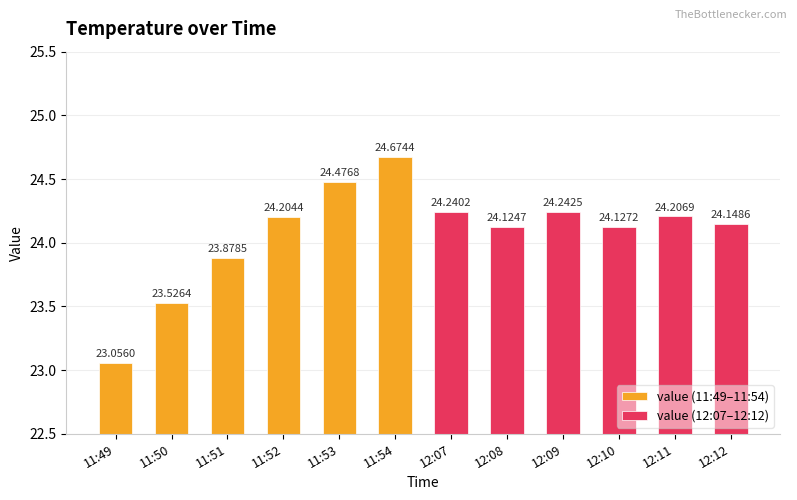

List the series in order of their peak value, lowest first.

value (12:07–12:12), value (11:49–11:54)